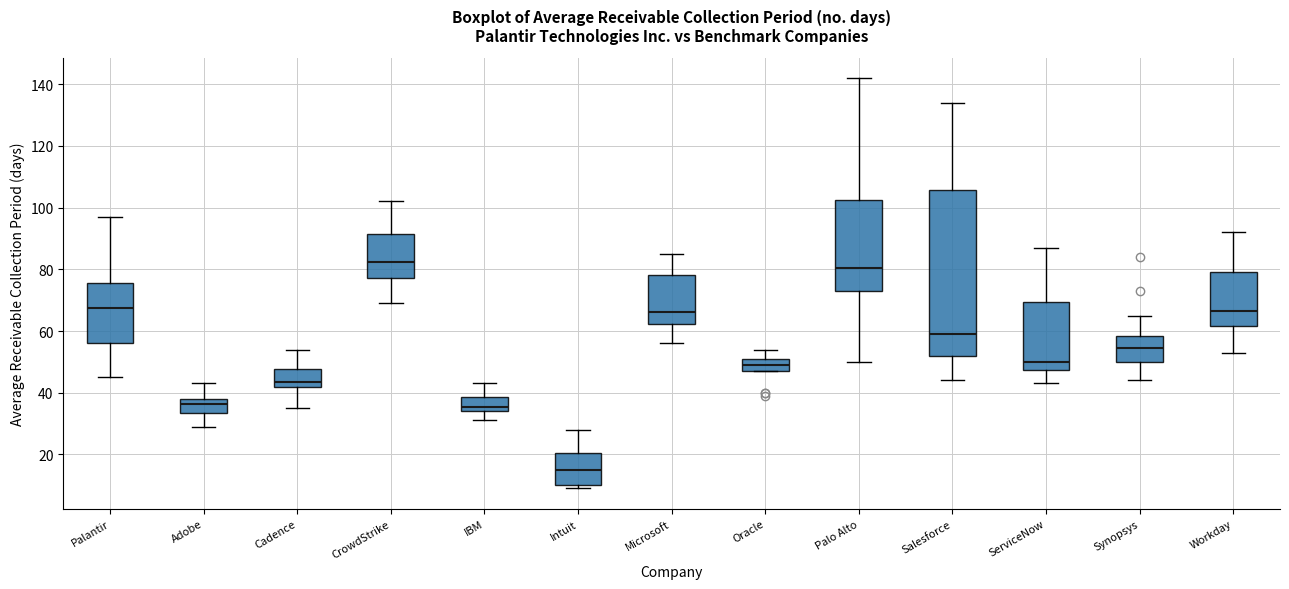

Which box is the tallest, from its lower edge to its upper edge?

Salesforce